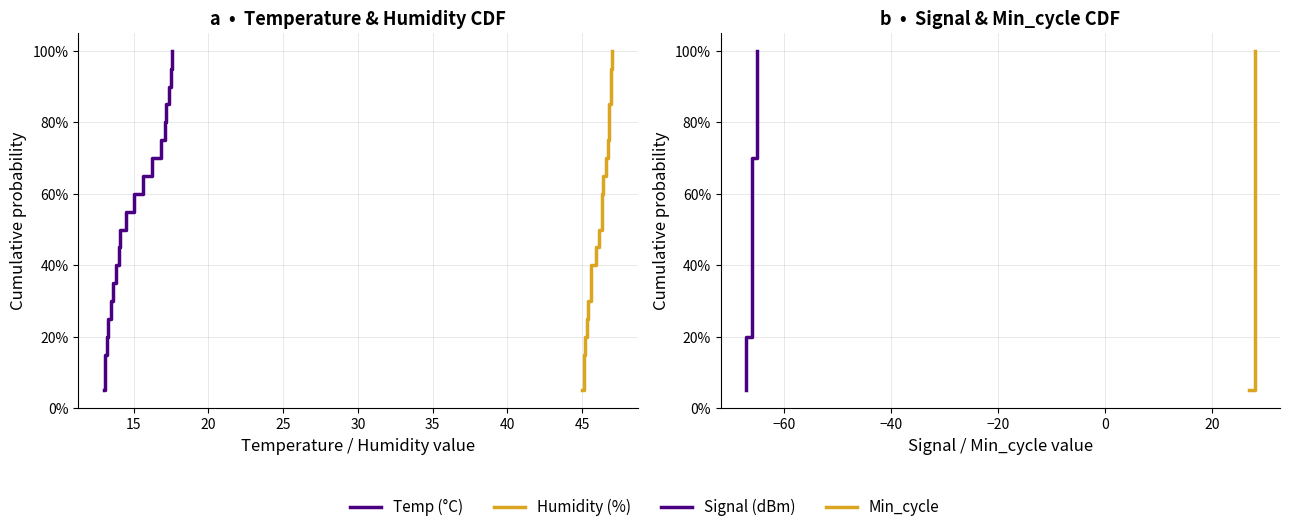

True or false: Signal and Humidity intersect in this chart.

False